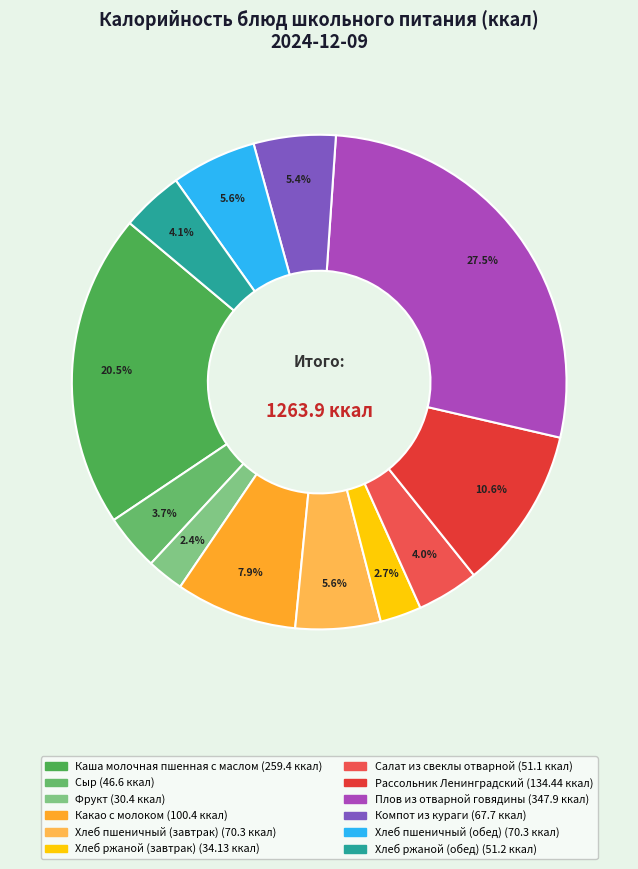

What is the total percentage of Хлеб пшеничный (завтрак) and Салат из свеклы отварной?

9.6%